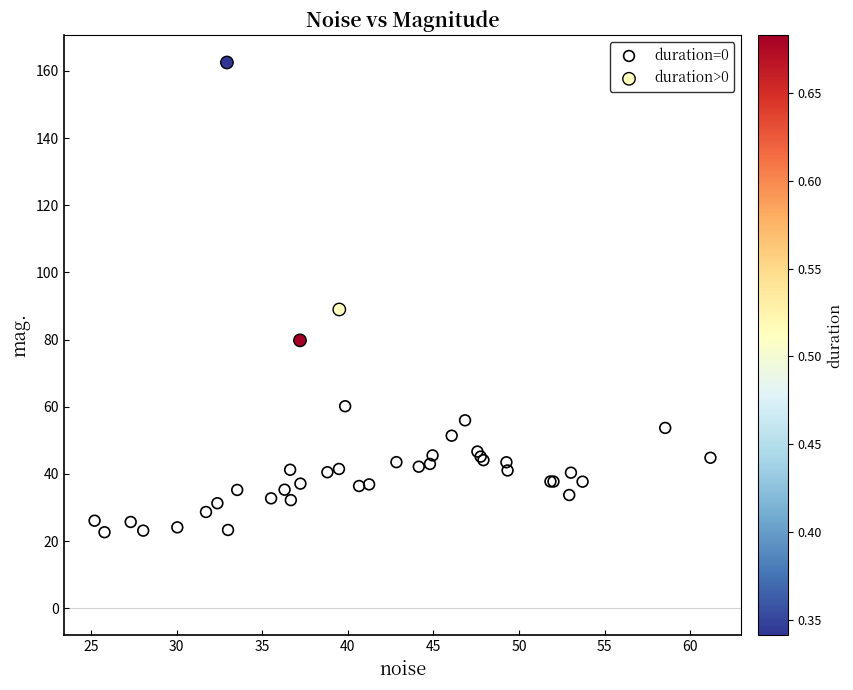

Which series has the largest Y range (max minus min)?

duration>0